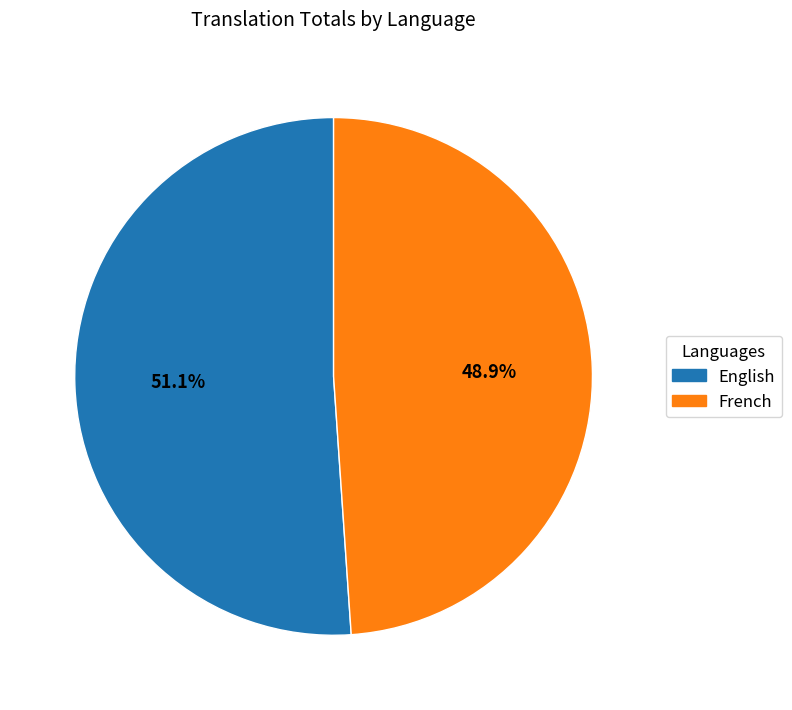

Approximately how many times larger is the value at English compared to French?

1.0